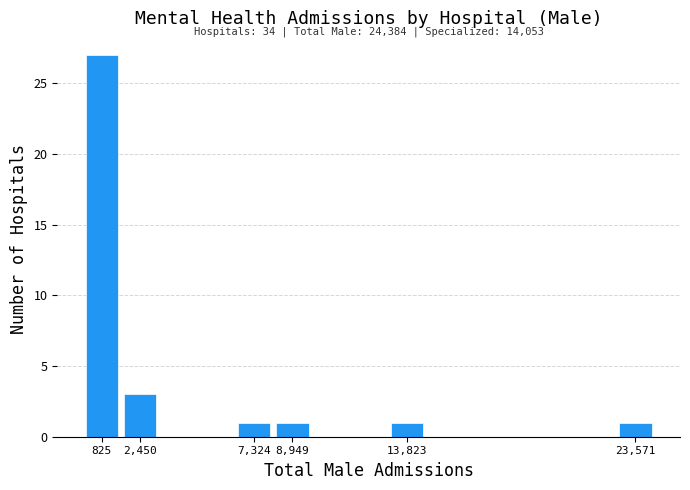

Which range on the x-axis has the tallest bar?

0 to 1600